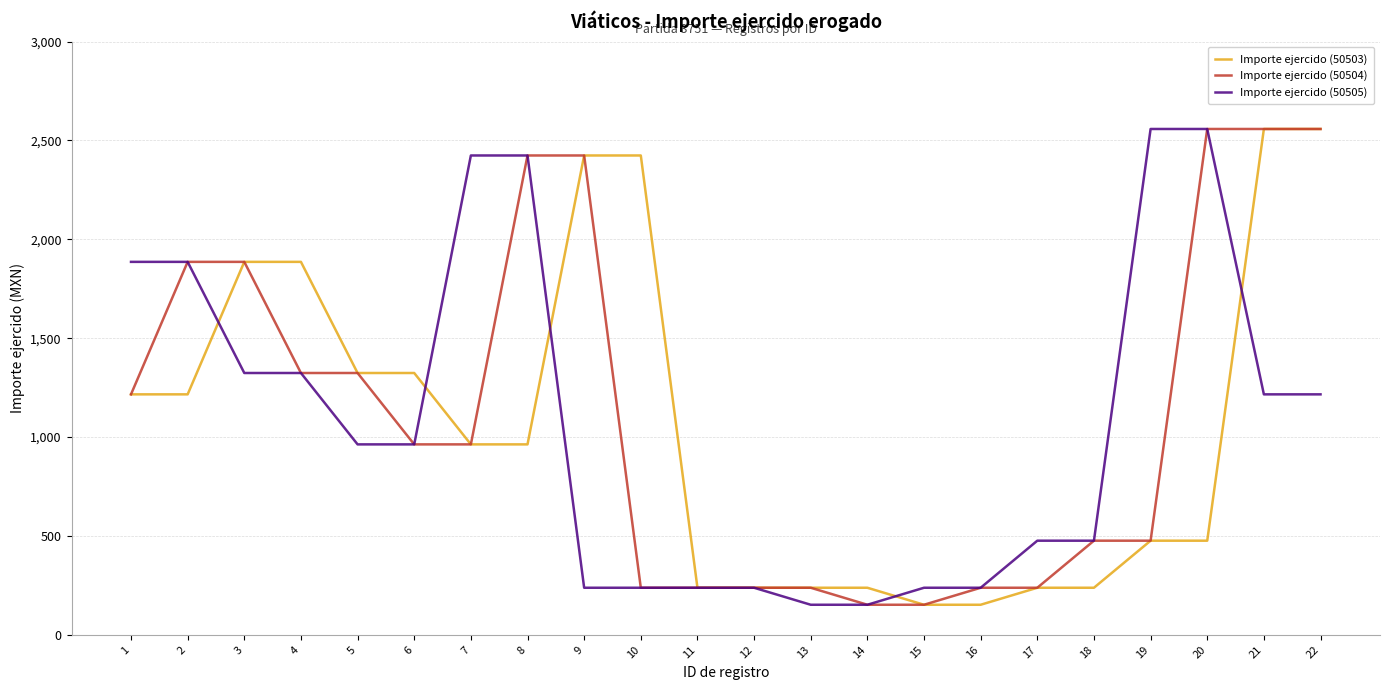

What is the maximum value for Importe ejercido (50504)?

2558